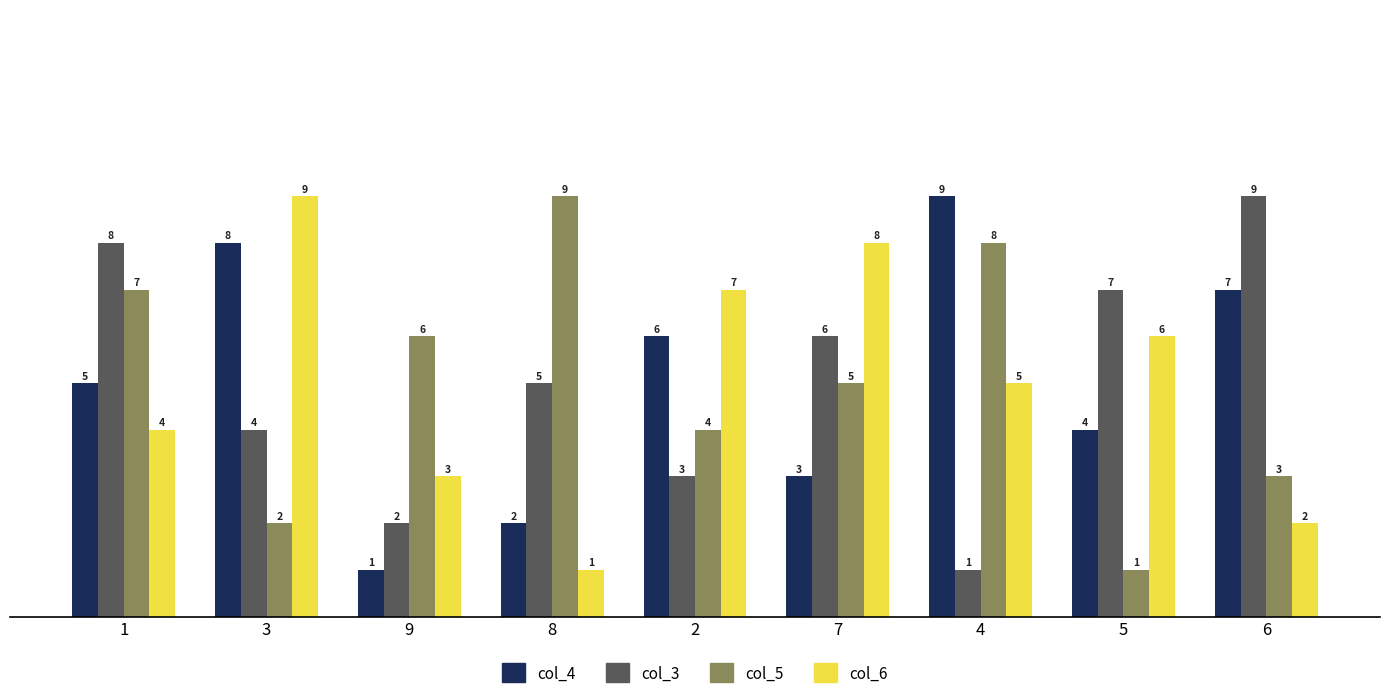

The col_5 series shows 3 at 7. True or false?

False